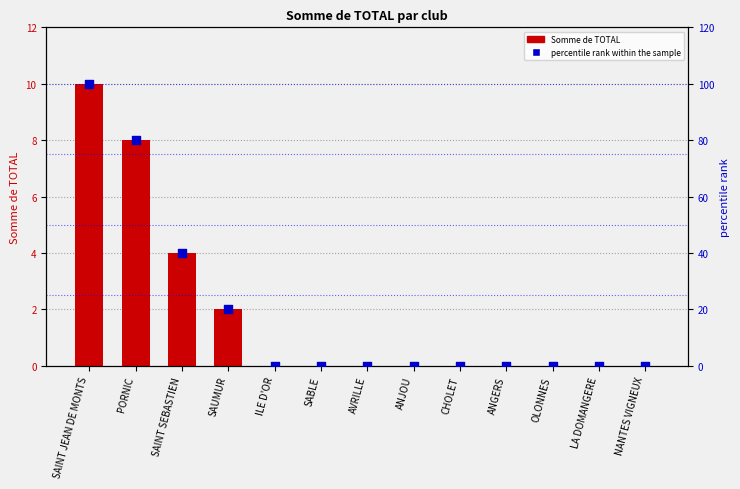

At which category is the sum across all series the highest?

SAINT JEAN DE MONTS